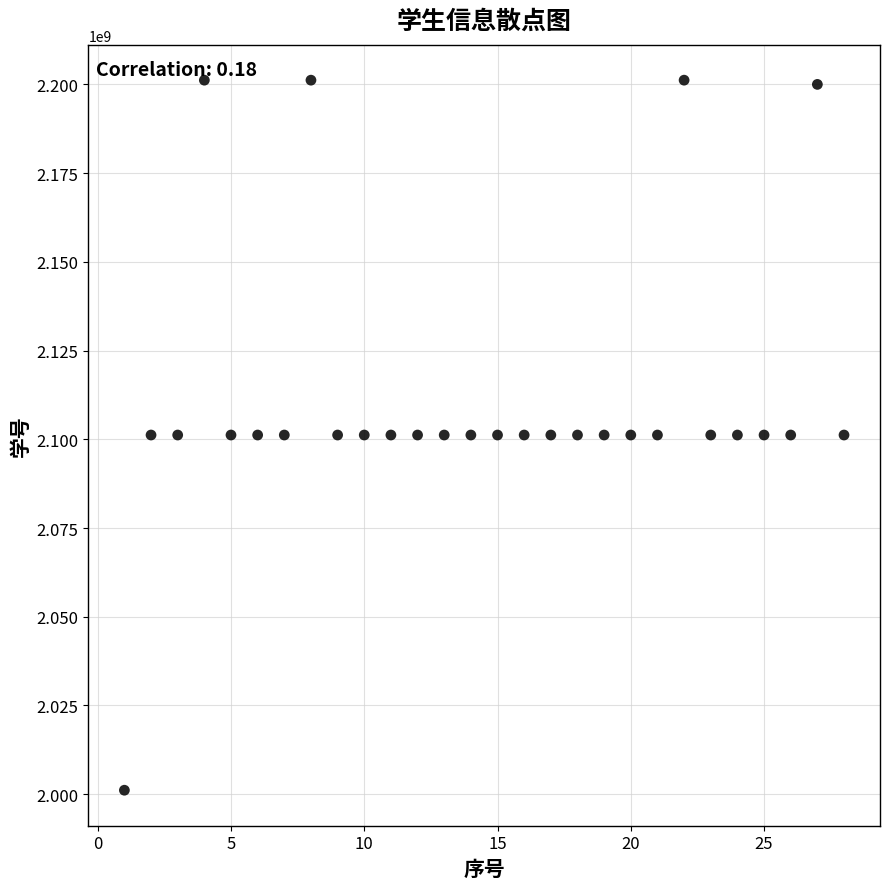

What is the range of X values (max minus min)?

27